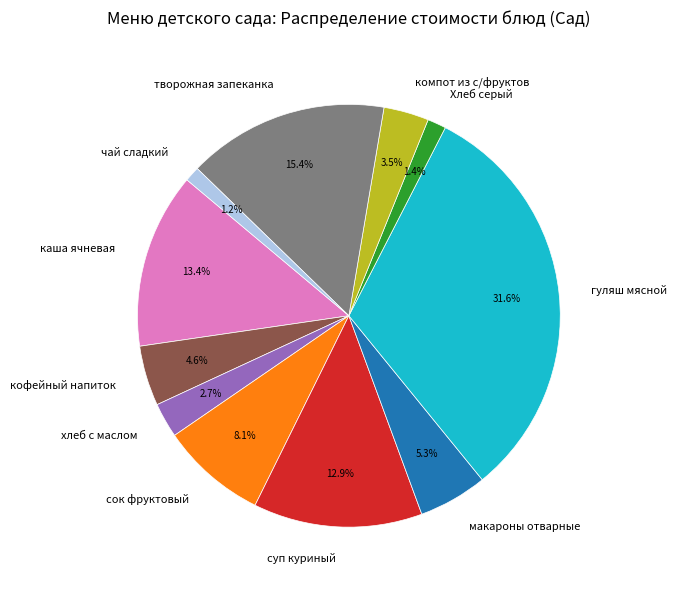

True or false: творожная запеканка accounts for 10% of the total.

False